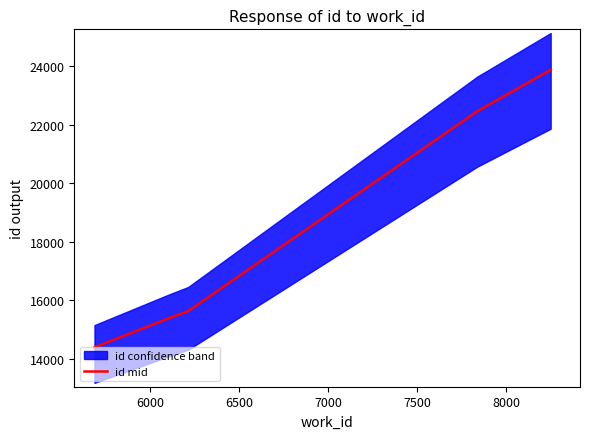

What is the minimum value shown in the chart?

14402.0